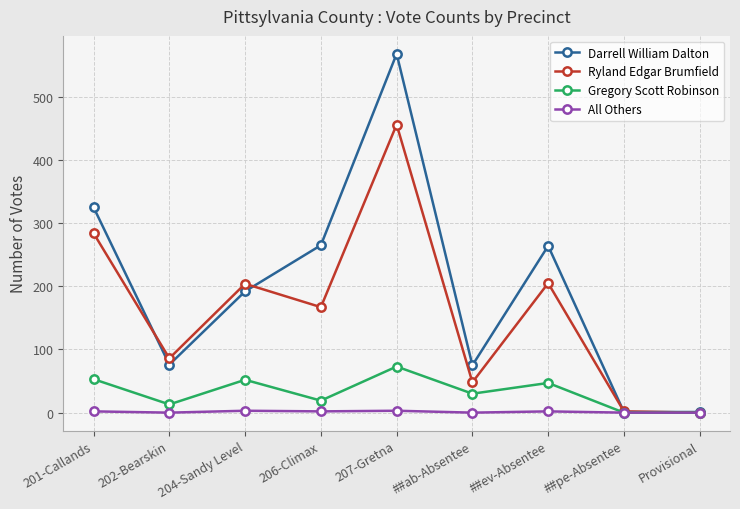

What are all the series names shown in the legend?

Darrell William Dalton, Ryland Edgar Brumfield, Gregory Scott Robinson, All Others